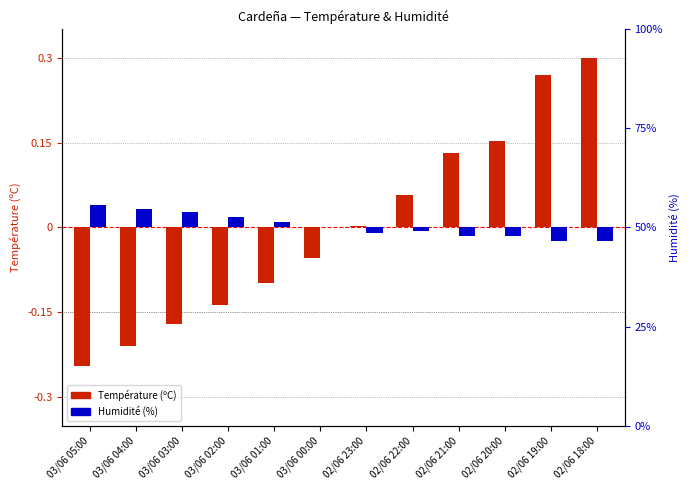

True or false: Humidité (%) has a value of -0.0 at 02/06 22:00.

True